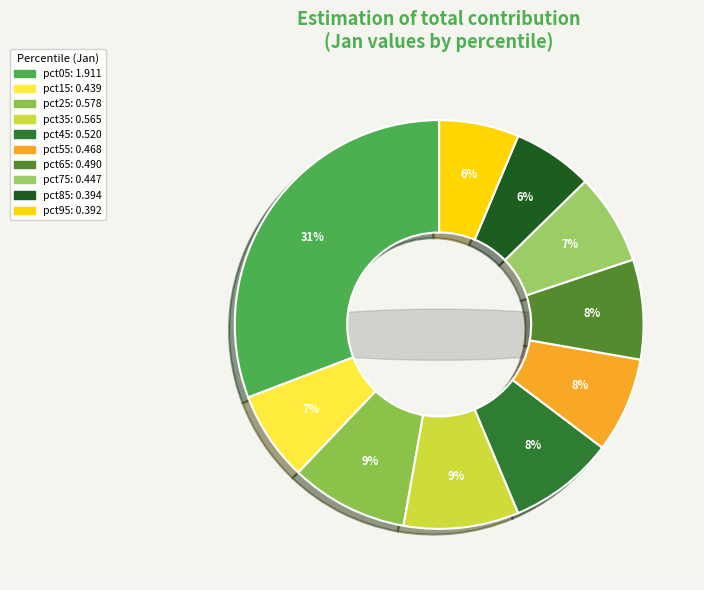

What is the smallest slice in the pie chart?

pct95